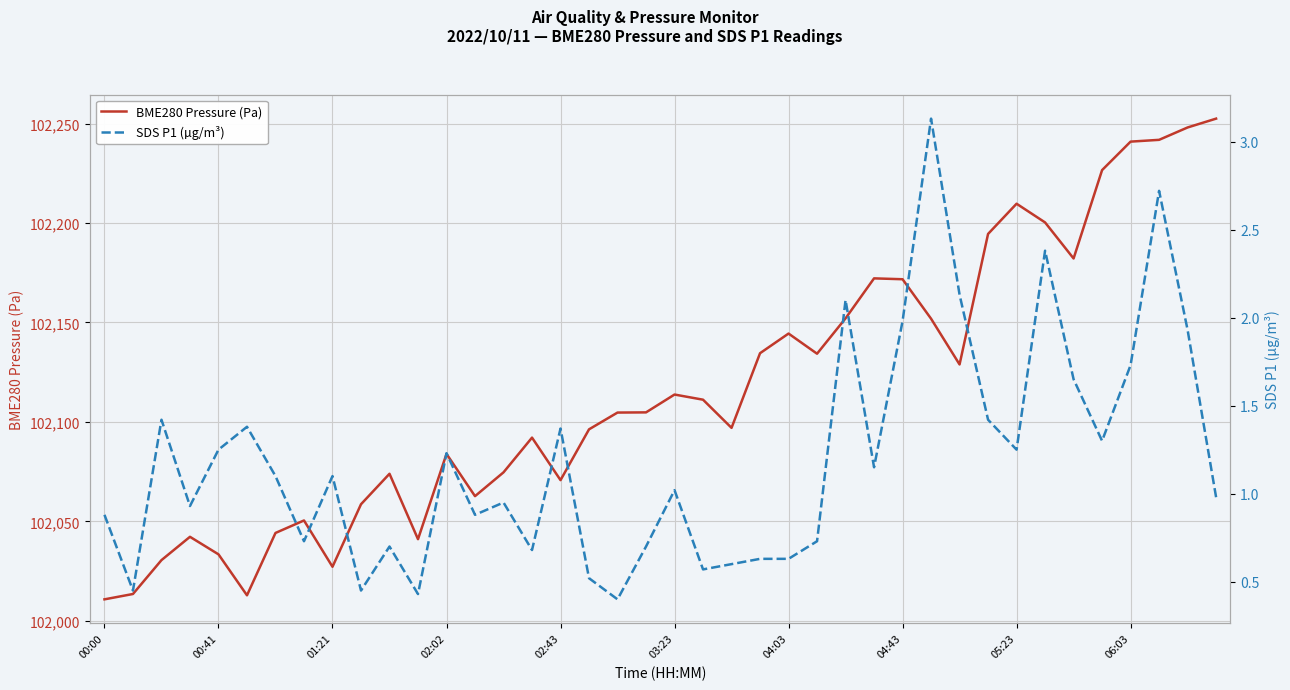

Count the number of data series in this chart.

2